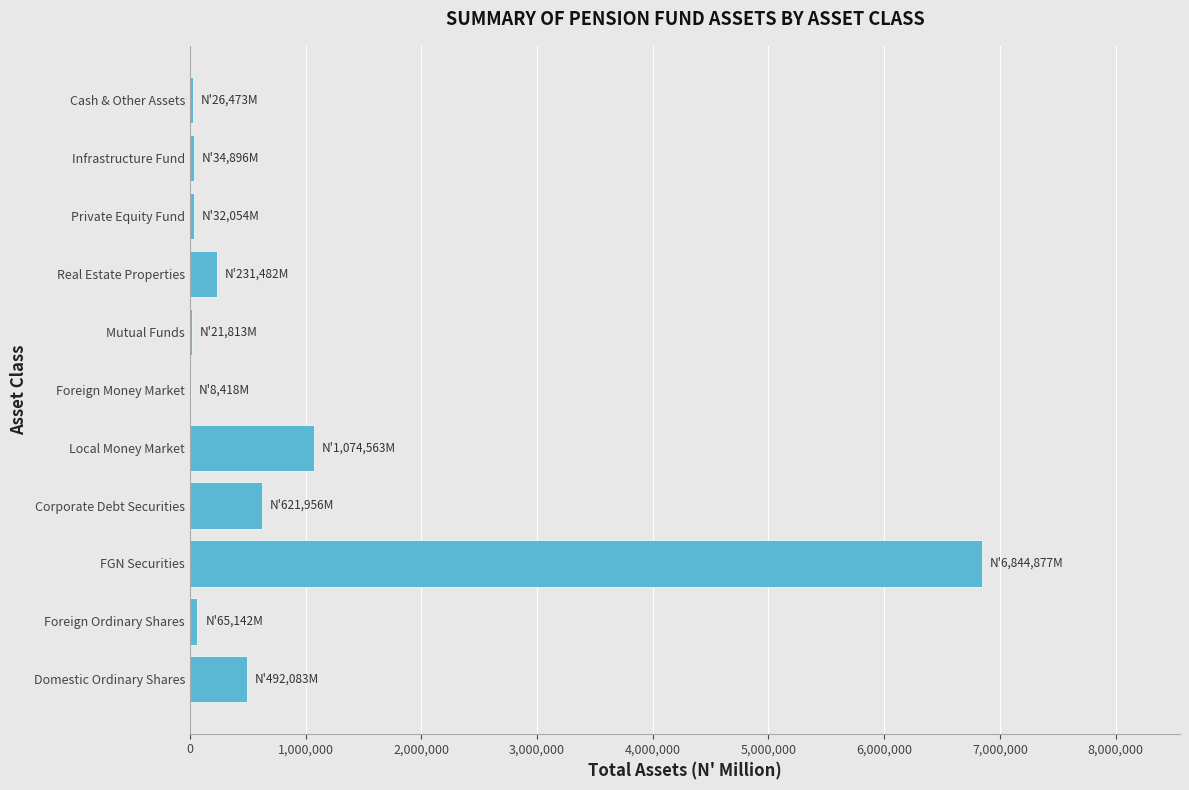

What is the sum of all values?

9453756.0